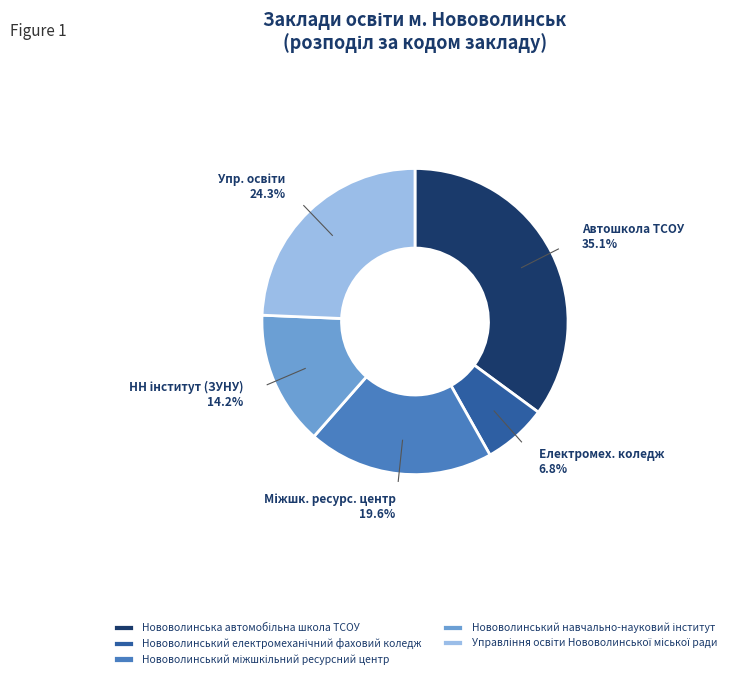

Does any single category account for the majority?

No